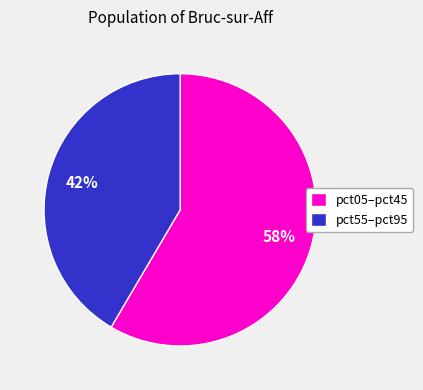

How many slices are in this pie chart?

2